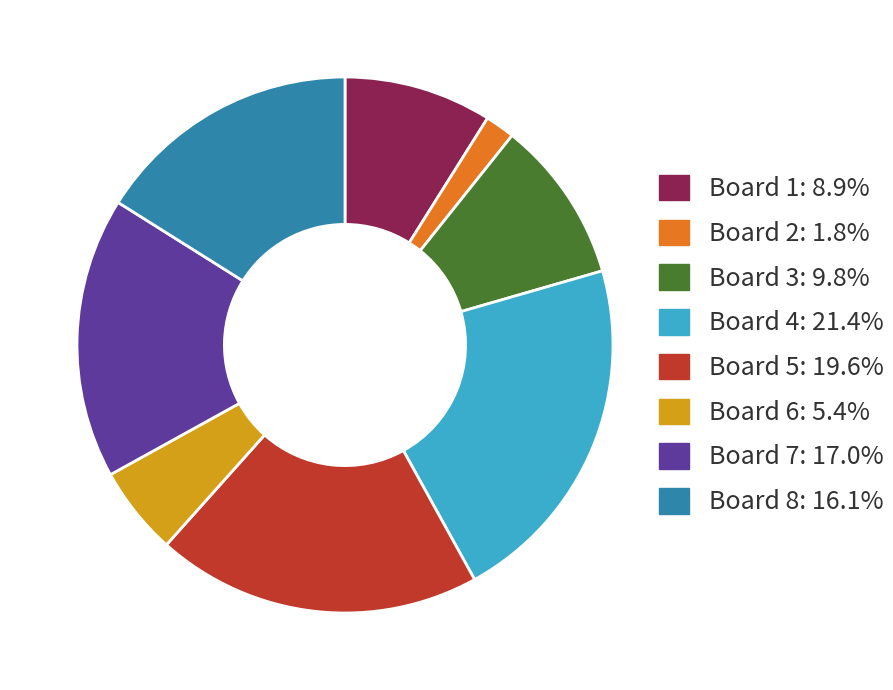

How many slices are in this pie chart?

8